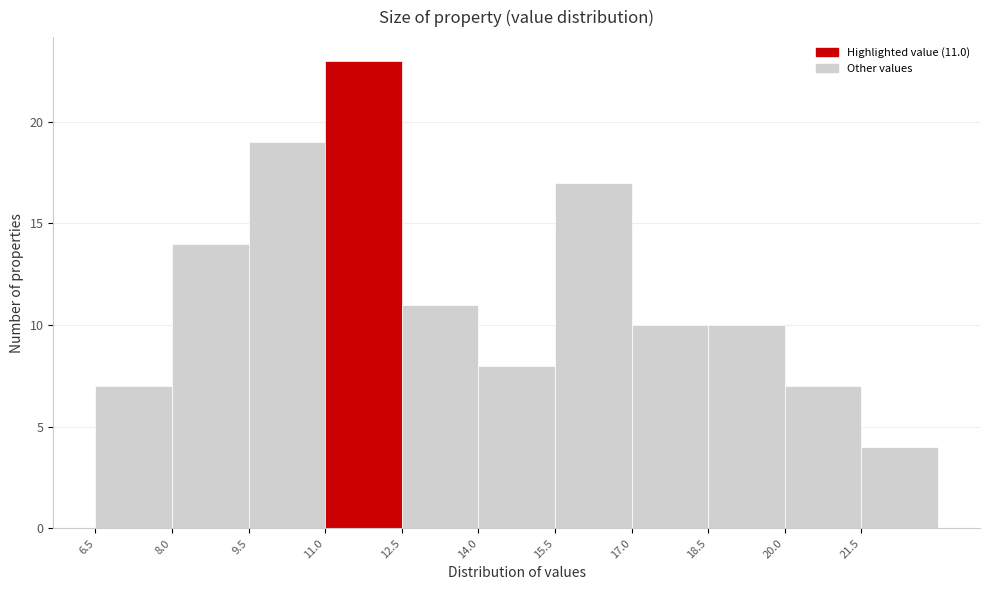

Which range on the x-axis has the tallest bar?

11.0 to 12.5